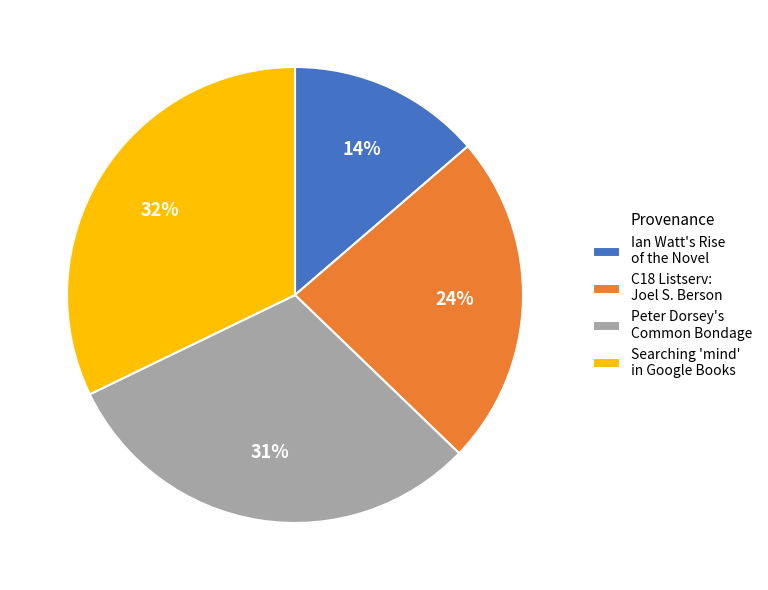

What is the largest slice in the pie chart?

Searching 'mind' in Google Books